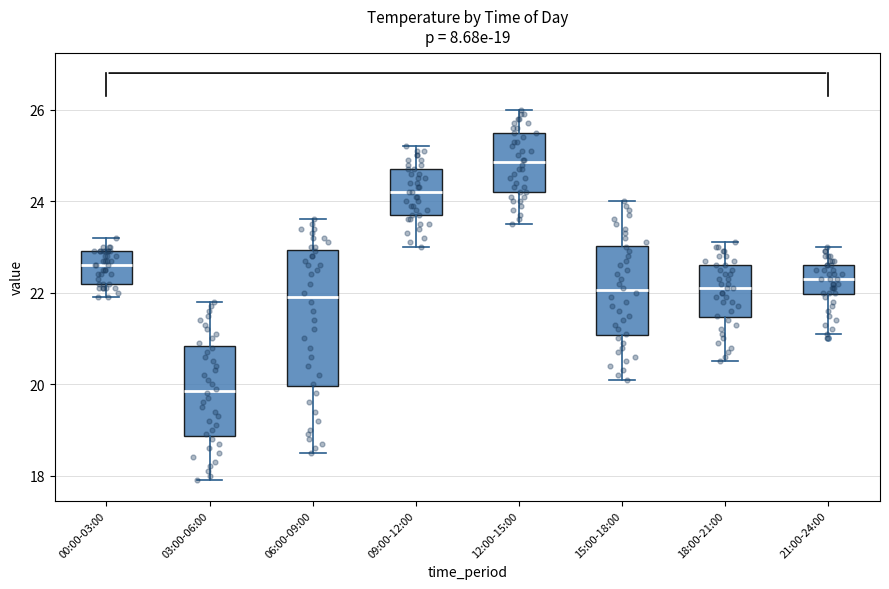

Comparing the boxes themselves (not the whiskers), which one is the tallest?

06:00-09:00